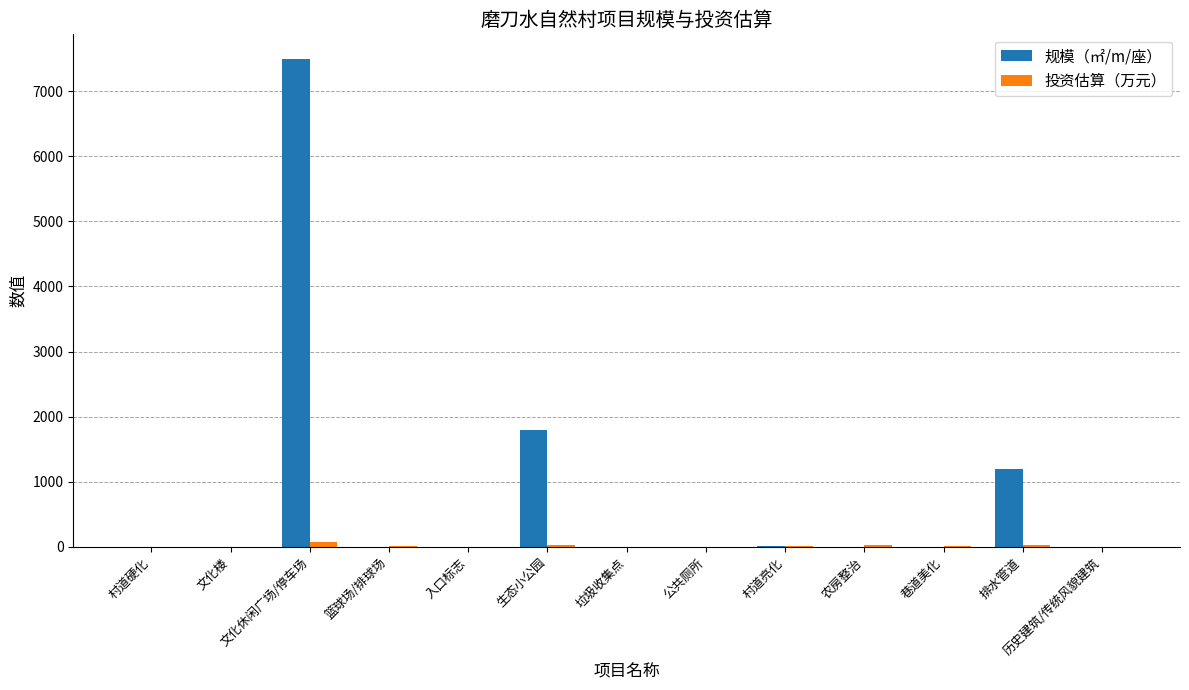

At which label is 规模（㎡/m/座） closest to 3750?

生态小公园